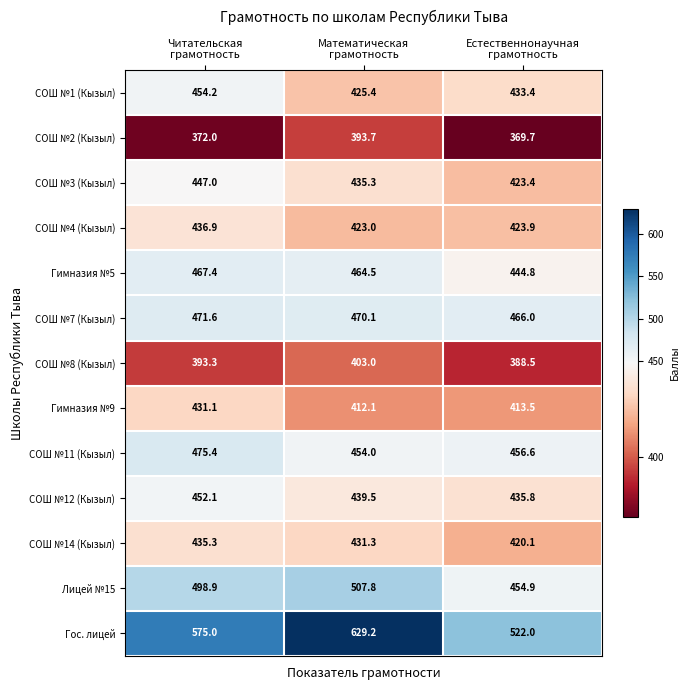

Rank the series by their maximum value, from lowest to highest.

СОШ №2 (Кызыл), СОШ №8 (Кызыл), Гимназия №9, СОШ №14 (Кызыл), СОШ №4 (Кызыл), СОШ №3 (Кызыл), СОШ №12 (Кызыл), СОШ №1 (Кызыл), Гимназия №5, СОШ №7 (Кызыл), СОШ №11 (Кызыл), Лицей №15, Гос. лицей